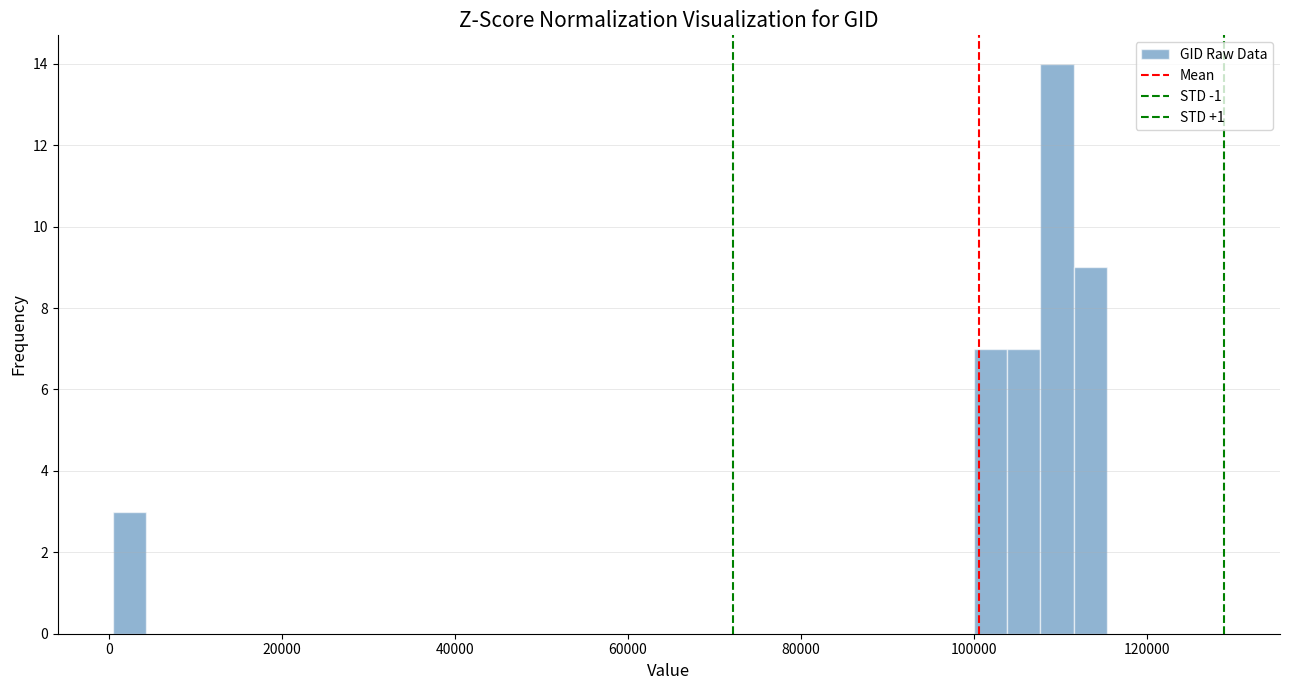

Read against the x-axis, roughly where is the centre of the tallest bar?

110000